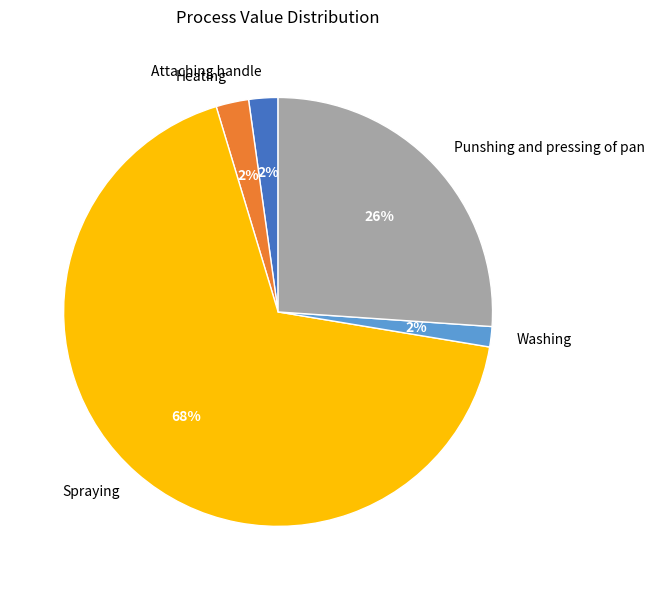

True or false: Spraying accounts for 82% of the total.

False